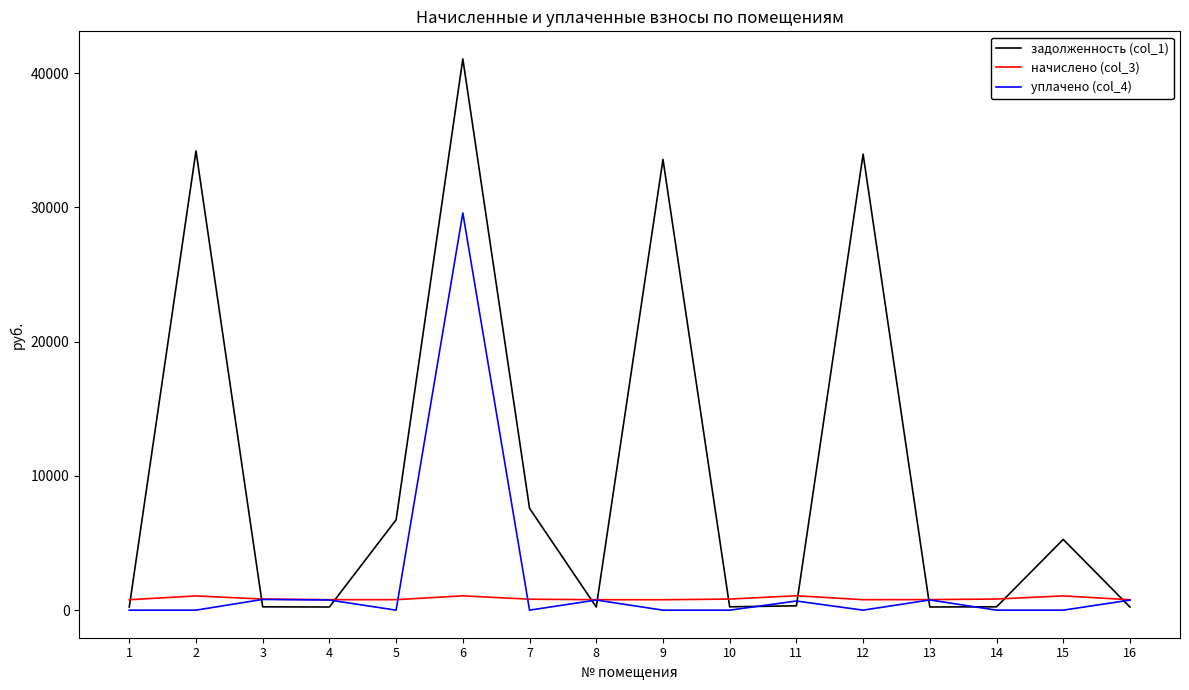

At which category is the sum across all series the highest?

6